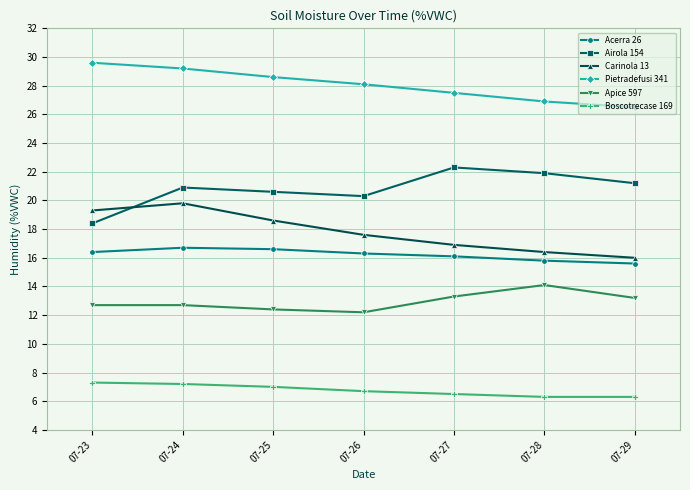

How many lines are shown in the chart?

6